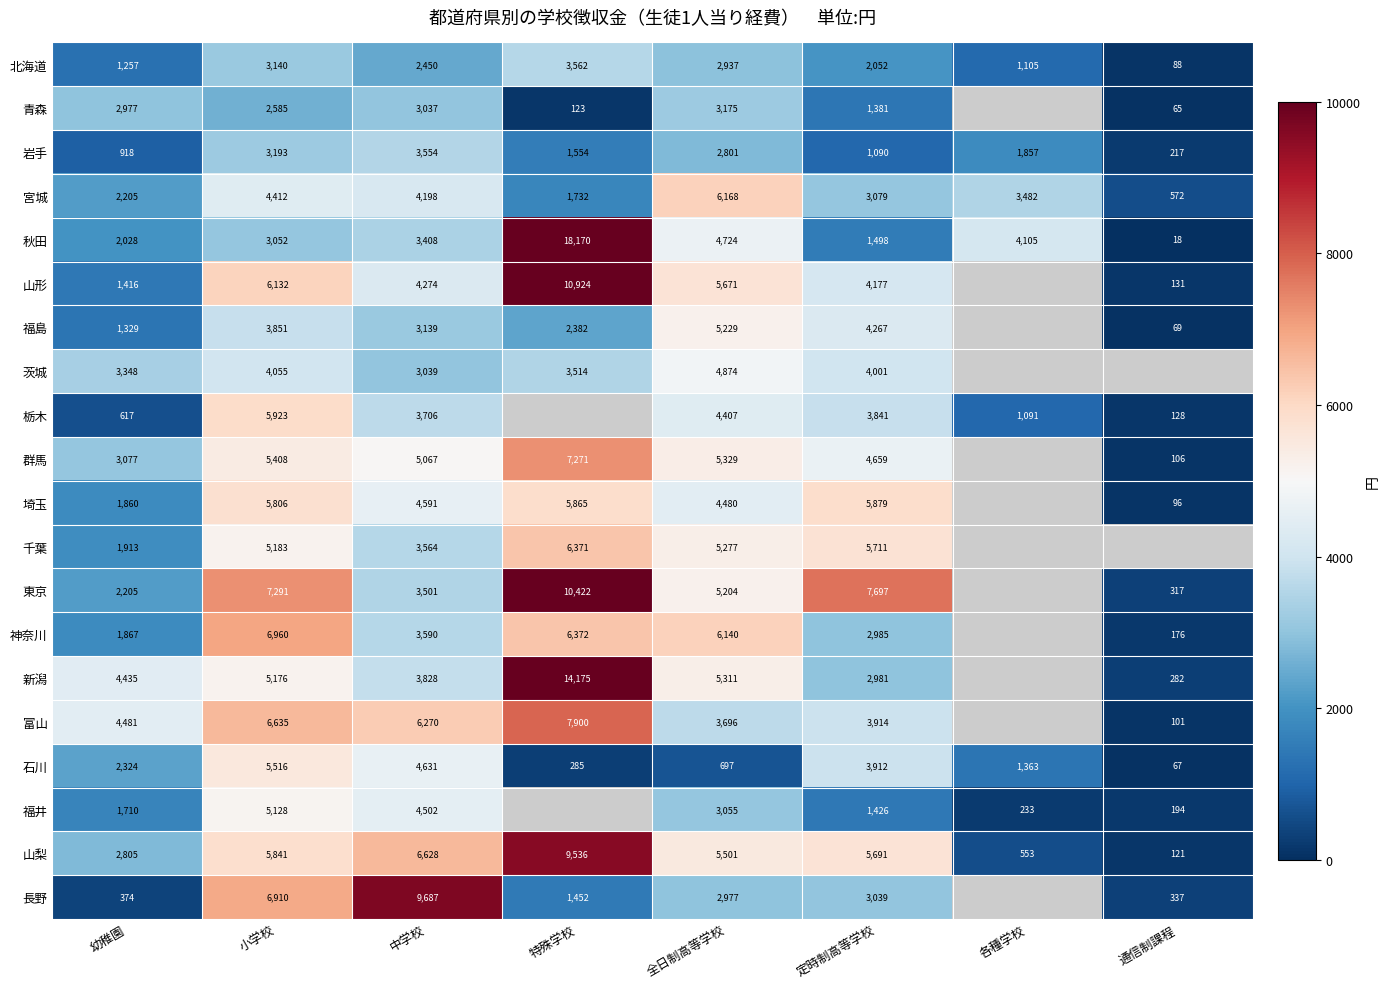

What is the total value across all series at 幼稚園?

43146